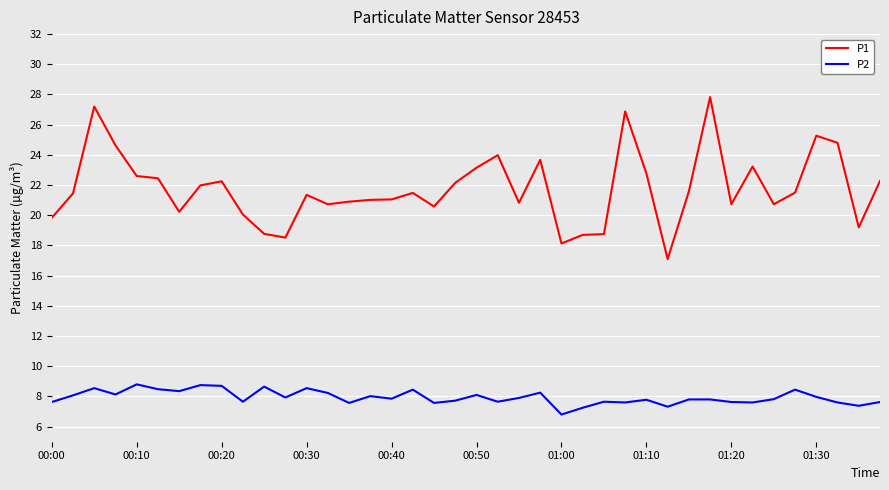

Which series has the largest range (max minus min)?

P1